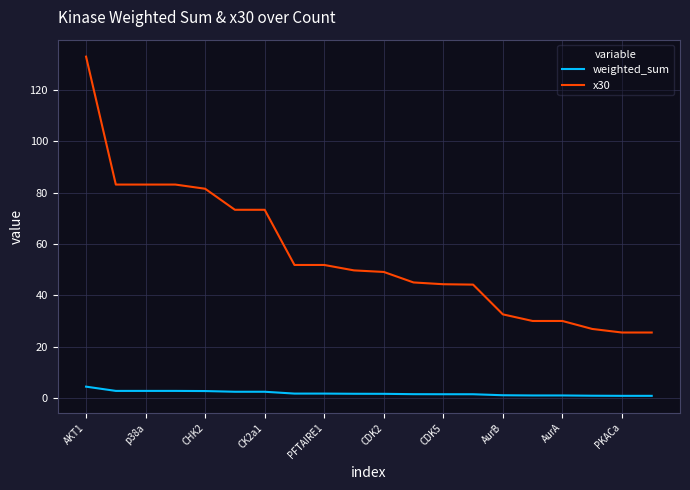

List the series in order of their overall mean, lowest first.

weighted_sum, x30